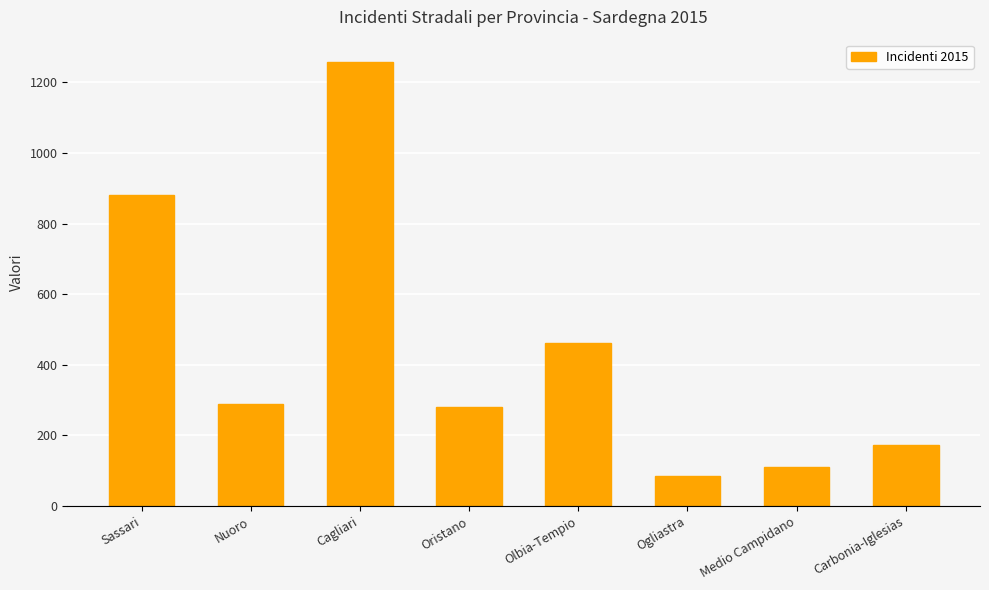

What is the label of the 1st bar from the right?

Carbonia-Iglesias